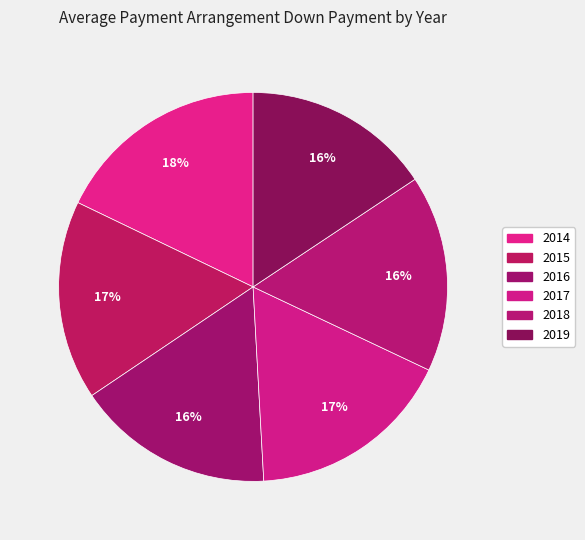

Is there any slice that represents more than half of the pie?

No